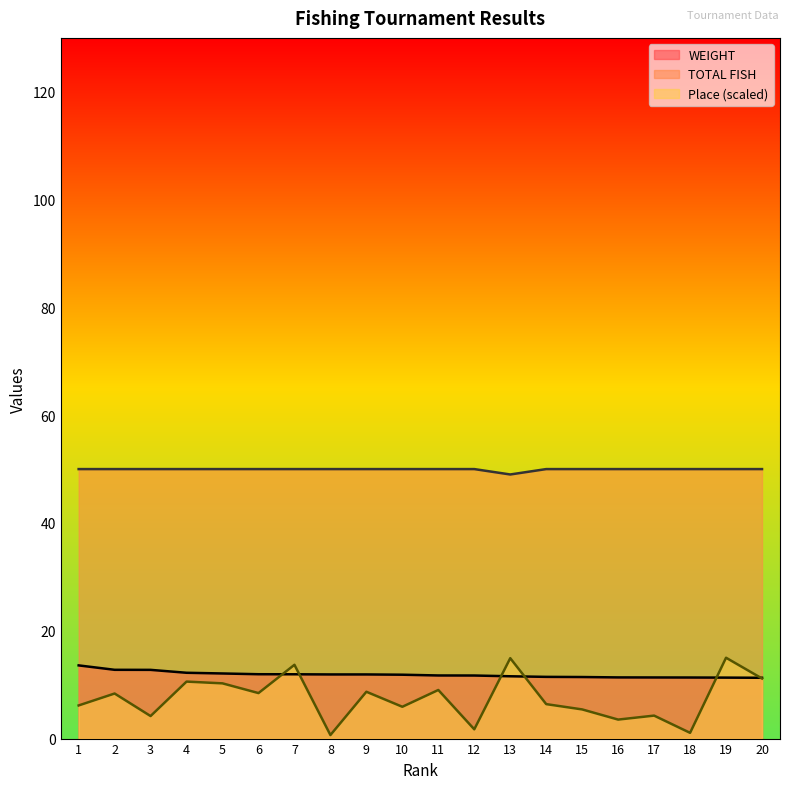

Between which two adjacent categories do WEIGHT and Place first intersect?

6 and 7